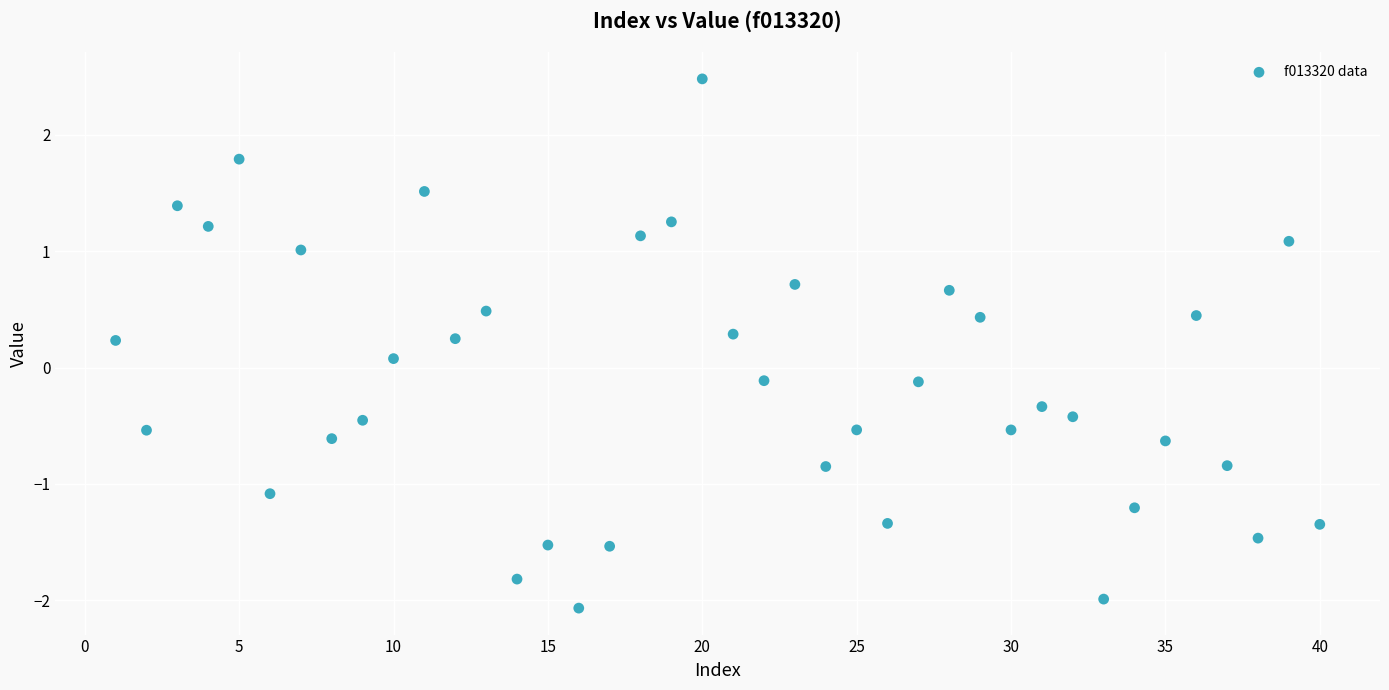

What is the range of X values (max minus min)?

39.0